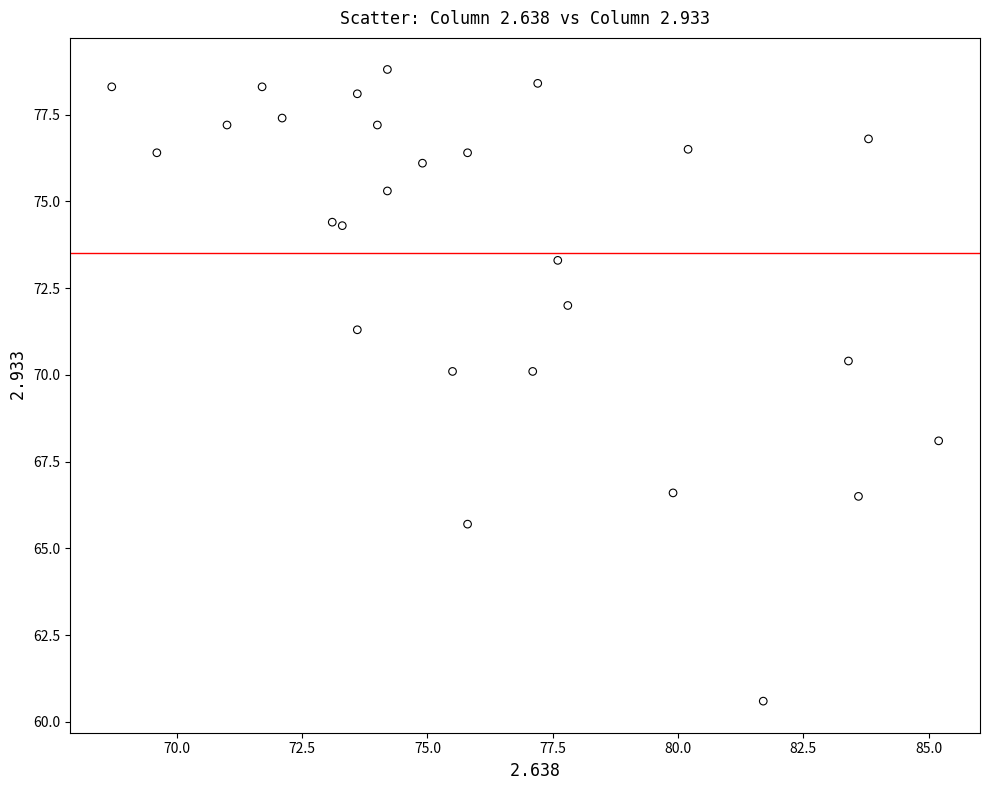

What is the range of Y values (max minus min)?

18.2